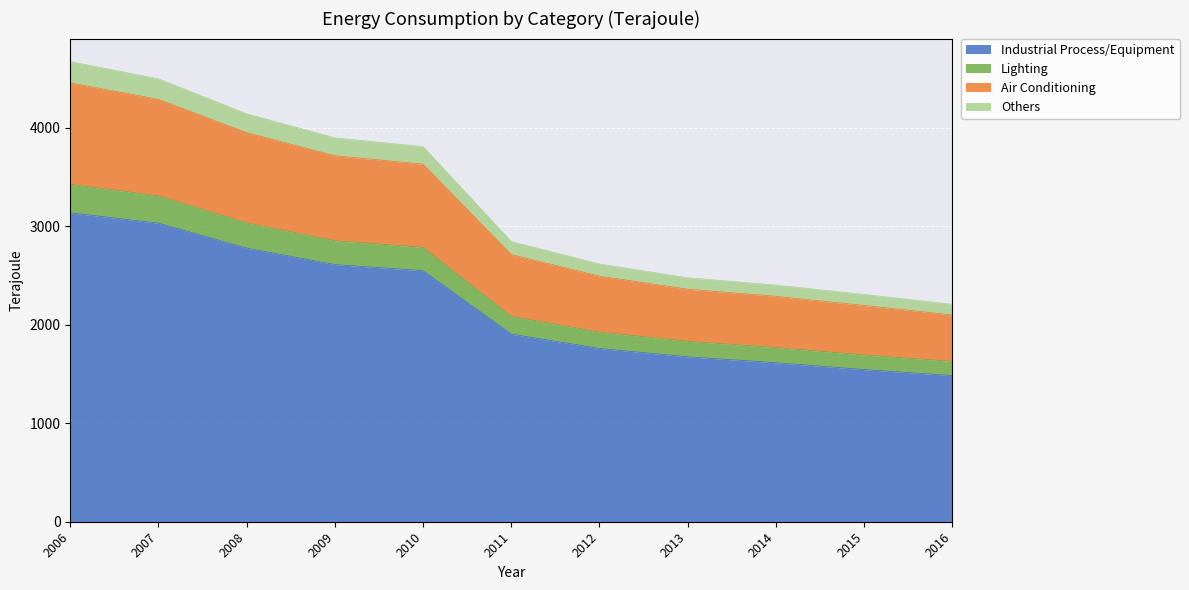

True or false: Others has more than 1 points higher than both neighbors.

False